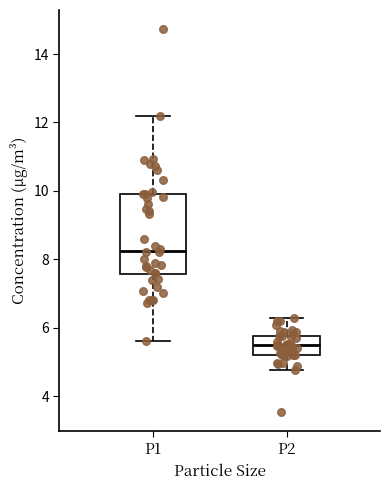

Where does the upper whisker of the box for P2 end on the y-axis? The values are not printed on the chart, so give them approximately, as read against the axis.

6.2